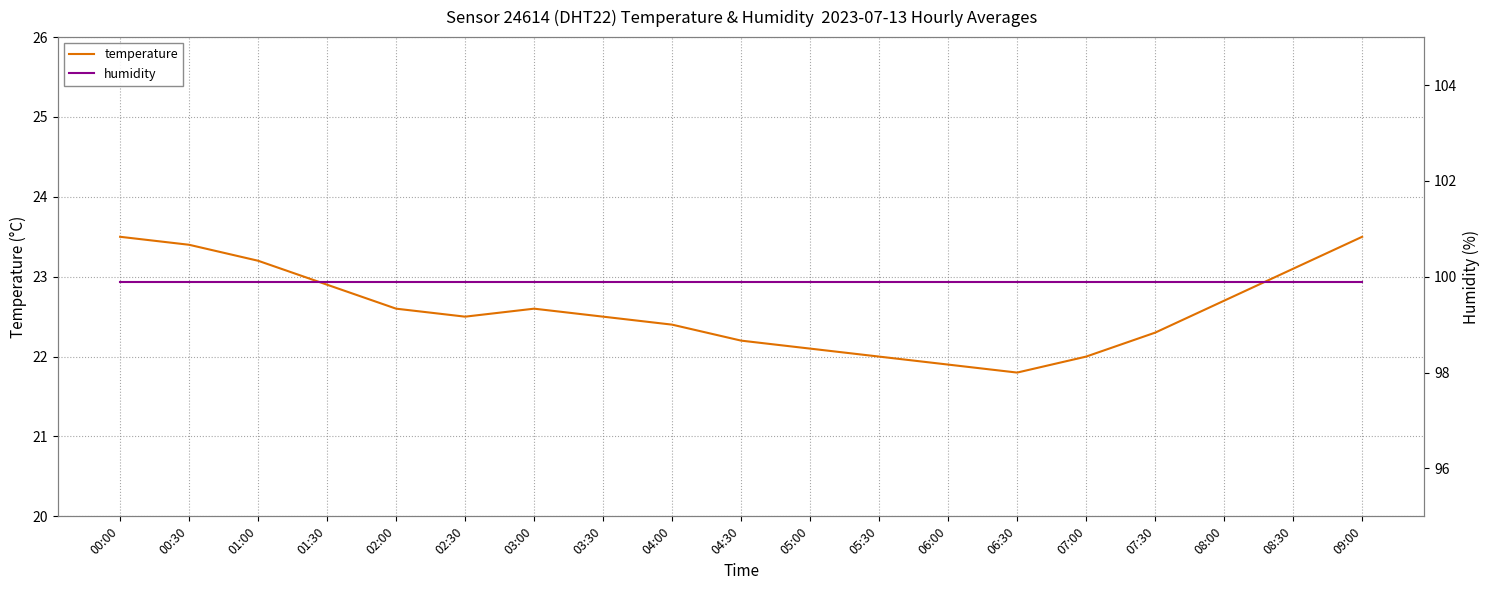

What is the greatest value displayed?

99.9